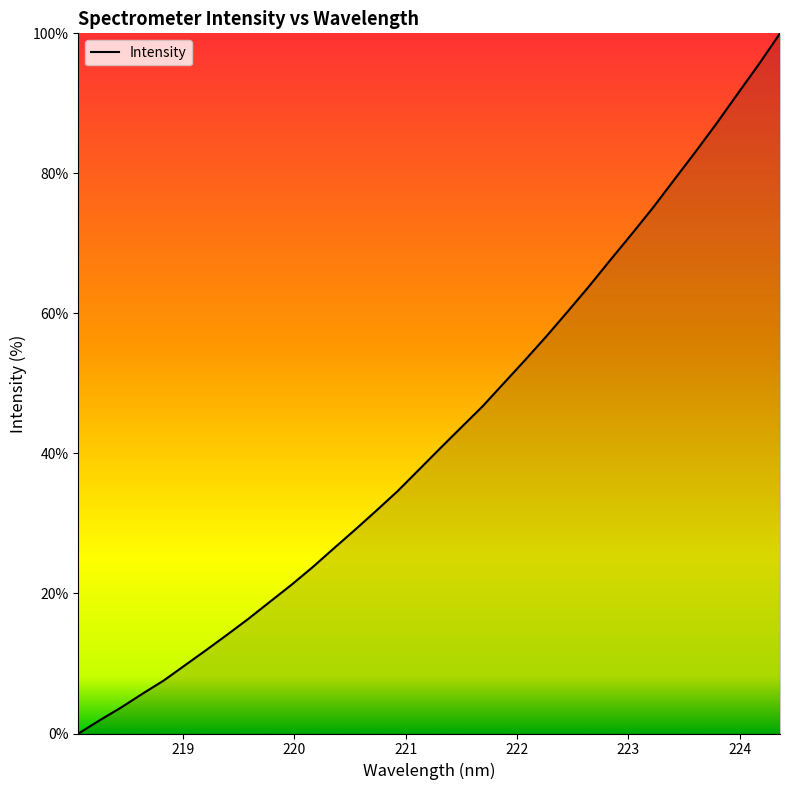

What is the difference between the maximum and minimum values?

100.0